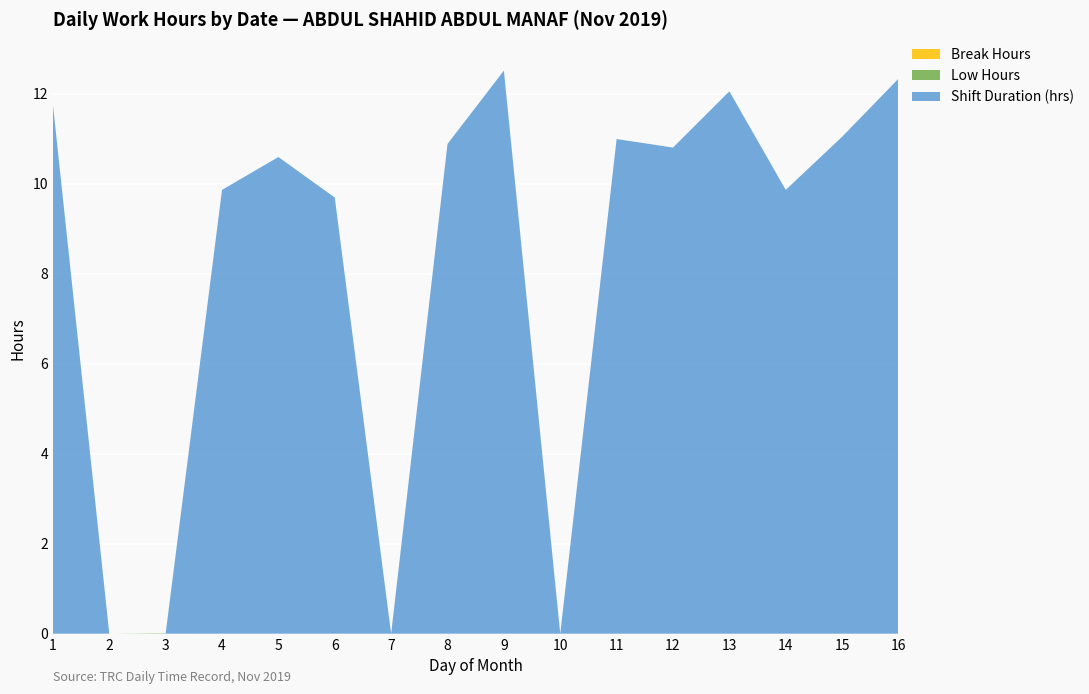

Reading left to right, what are all the values shown in this chart?

Shift Duration (hrs): 11.8	0.0	0.0	9.9	10.6	9.7	0.0	10.9	12.5	0.0	11.0	10.8	12.1	9.9	11.0	12.3
Low Hours: 0.0	0.0	0.0	0.0	0.0	0.0	0.0	0.0	0.0	0.0	0.0	0.0	0.0	0.0	0.0	0.0
Break Hours: 0.0	0.0	0.0	0.0	0.0	0.0	0.0	0.0	0.0	0.0	0.0	0.0	0.0	0.0	0.0	0.0